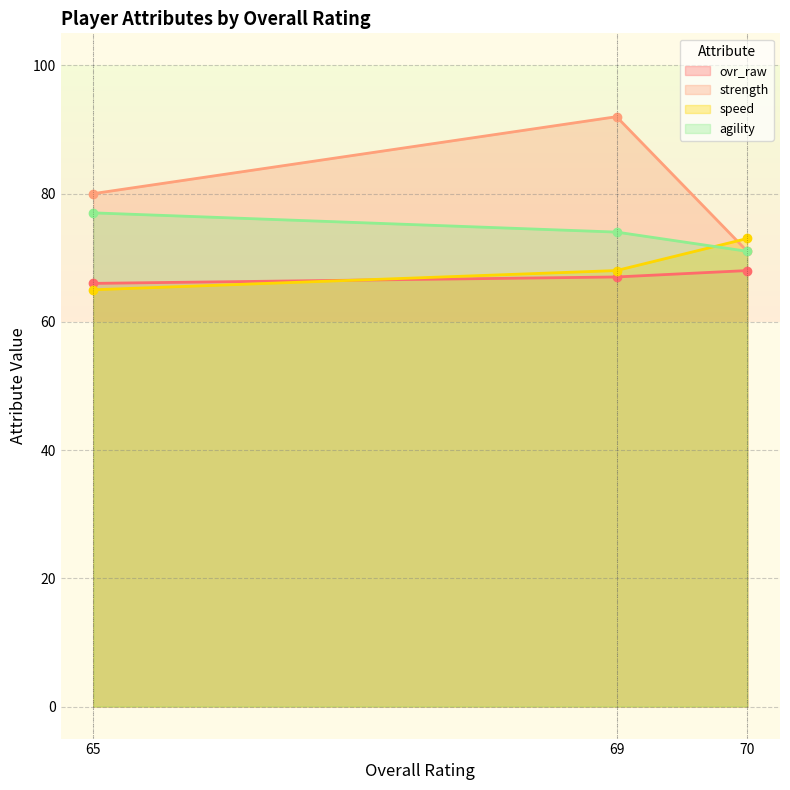

What is the value of the ovr_raw point at the 2nd from the left?

67